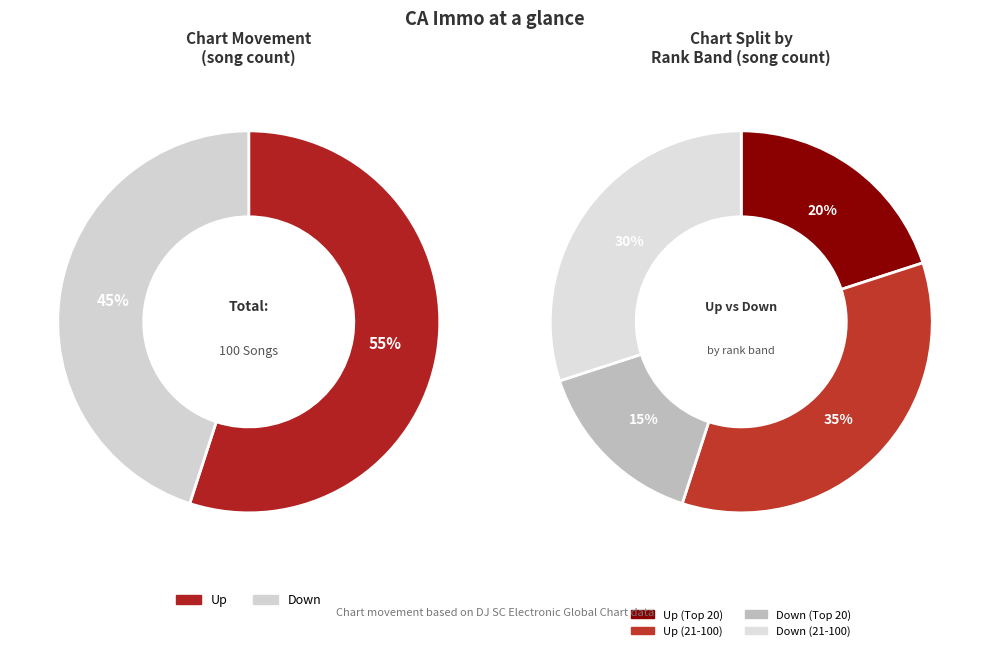

What is the change in value from up to down?

-10